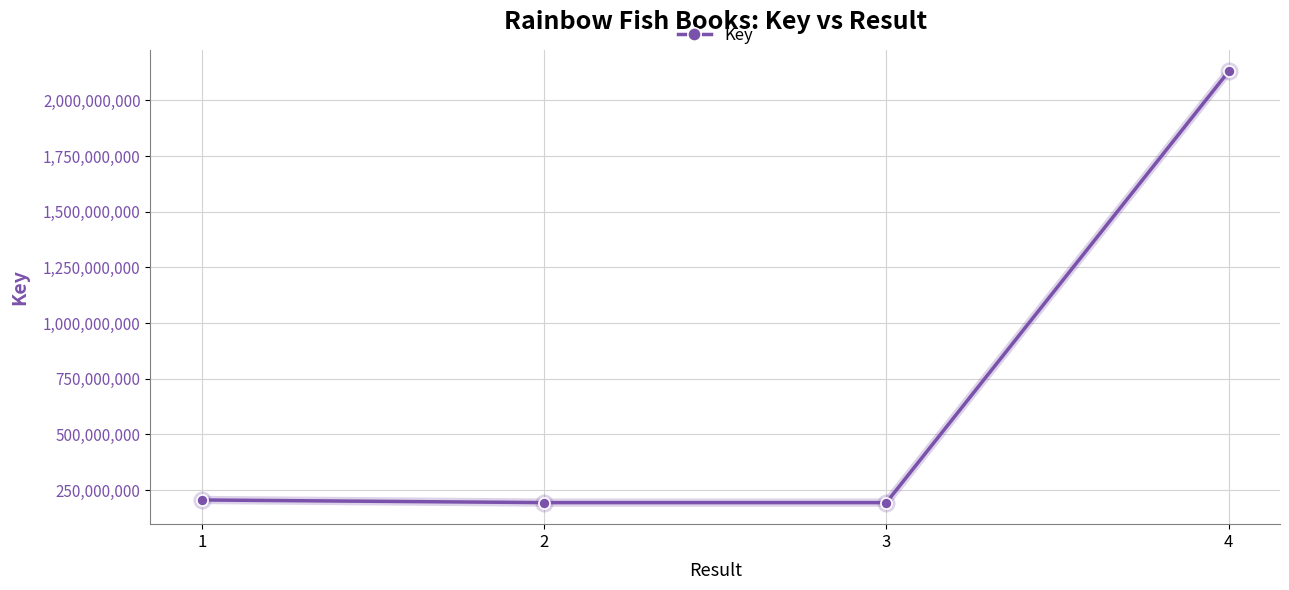

What is the average value?

680907242